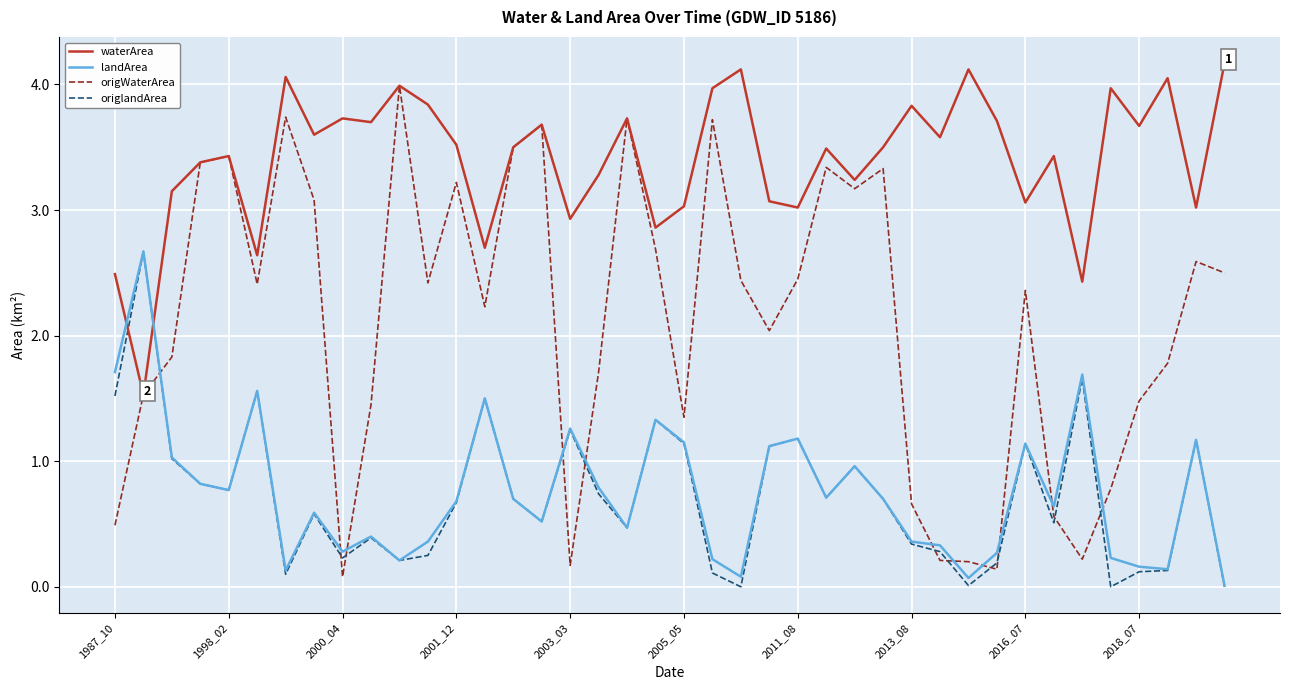

What is the highest value of the origlandArea series?

2.7